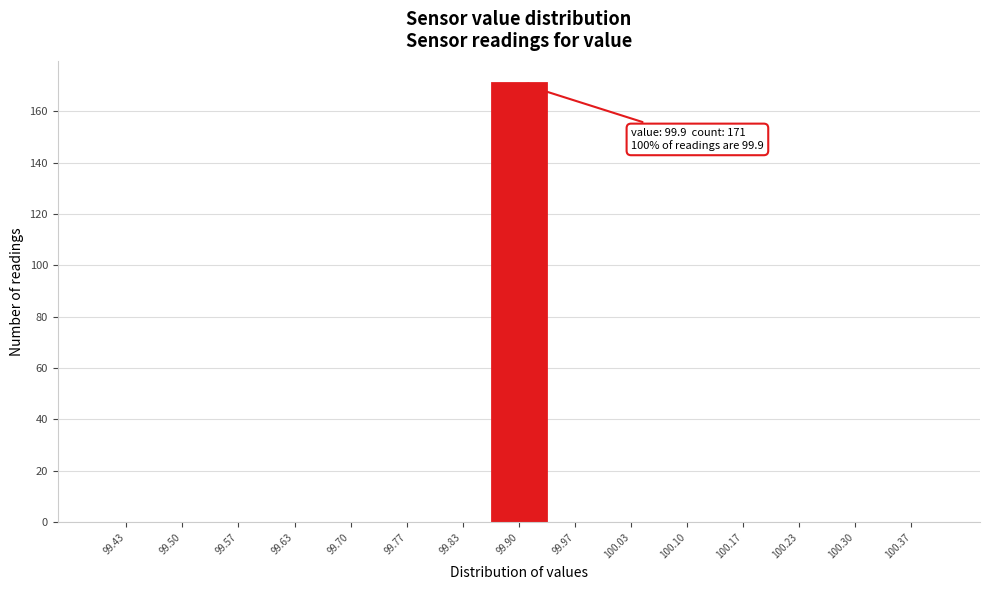

Over which range of the x-axis is the bar tallest?

99.87 to 99.93